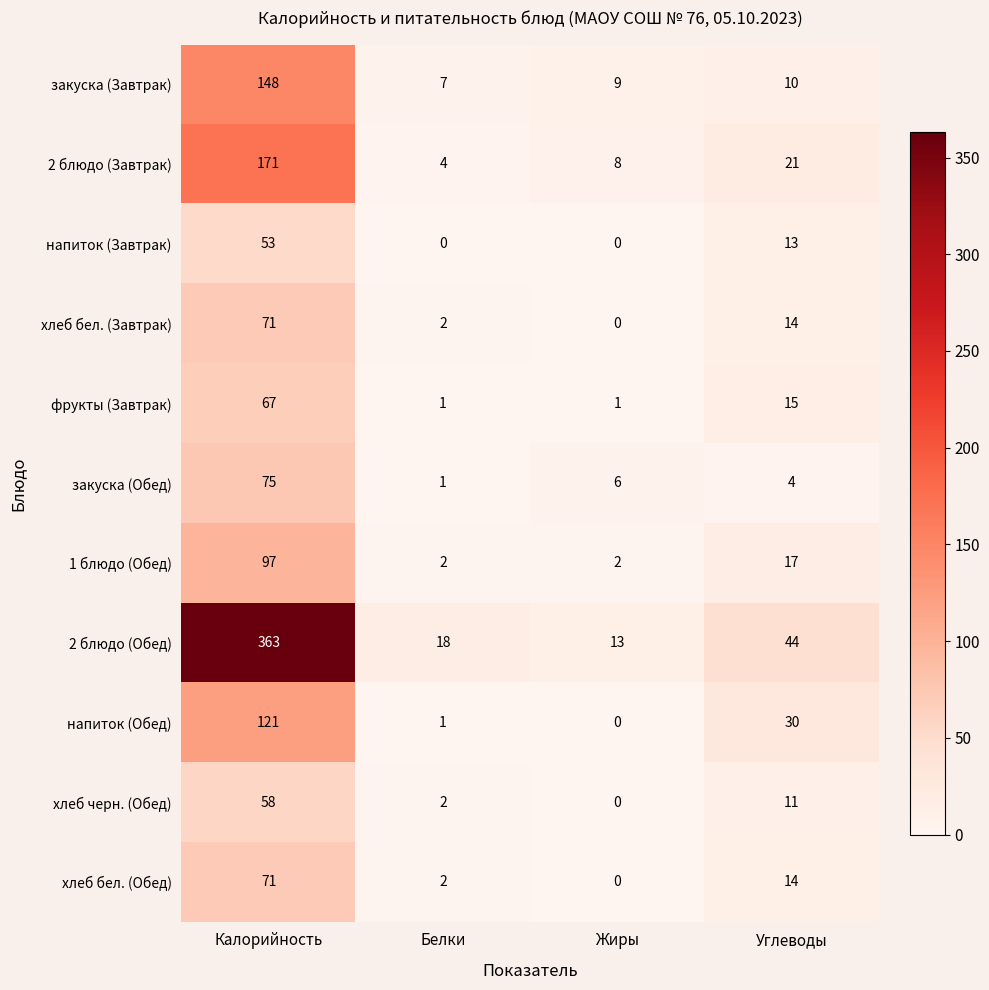

Which series changed the most between Калорийность and Углеводы?

2 блюдо (Обед)